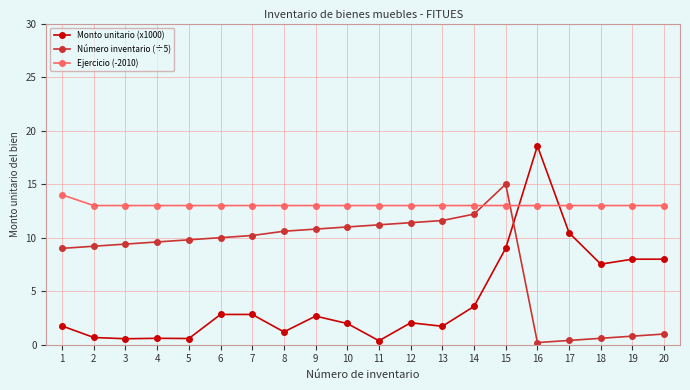

What is the difference between the maximum and minimum values in the Número inventario (÷5) series?

14.8